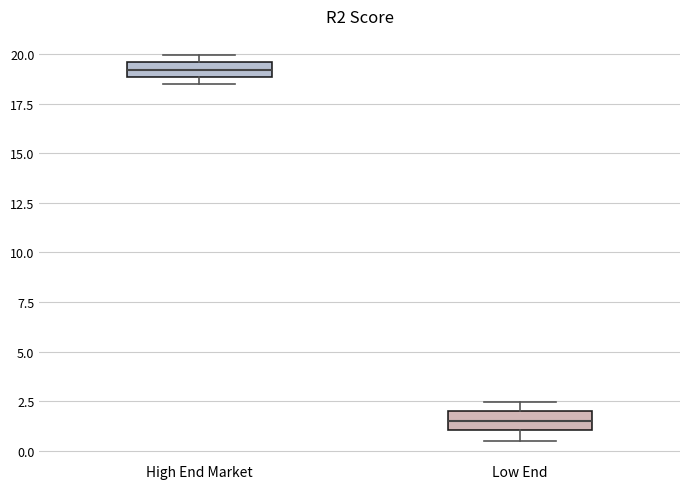

Which box has the lowest median line?

Low End